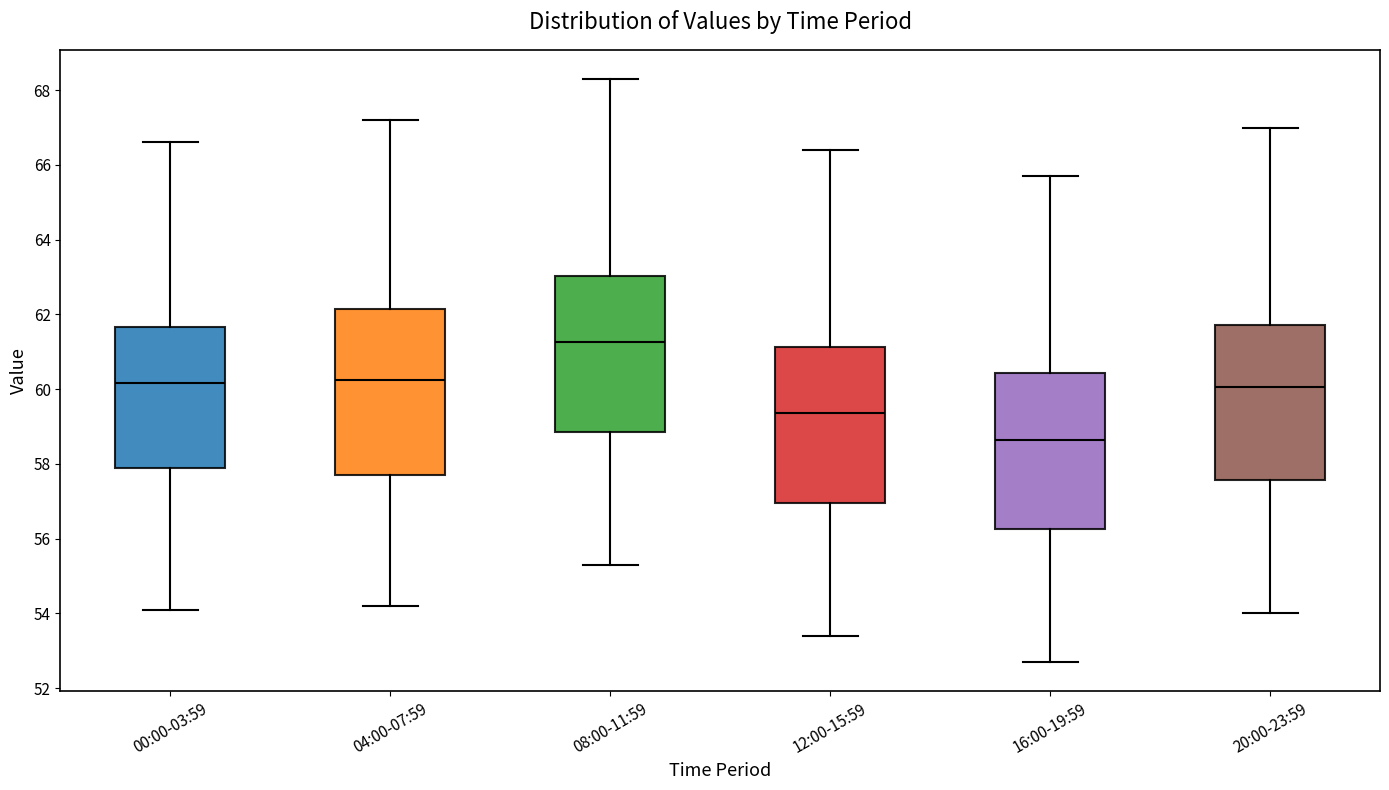

Reading left to right, read every box against the y-axis: the position of its median line, the range the box covers, and the ends of its whiskers. The values are not printed on the chart, so give them approximately, as read against the axis.

00:00-03:59: median 60.2, box 58.0 to 61.6, whiskers 54.2 to 66.6
04:00-07:59: median 60.2, box 57.8 to 62.2, whiskers 54.2 to 67.2
08:00-11:59: median 61.2, box 58.8 to 63.0, whiskers 55.4 to 68.4
12:00-15:59: median 59.4, box 57.0 to 61.2, whiskers 53.4 to 66.4
16:00-19:59: median 58.6, box 56.2 to 60.4, whiskers 52.8 to 65.8
20:00-23:59: median 60.0, box 57.6 to 61.8, whiskers 54.0 to 67.0